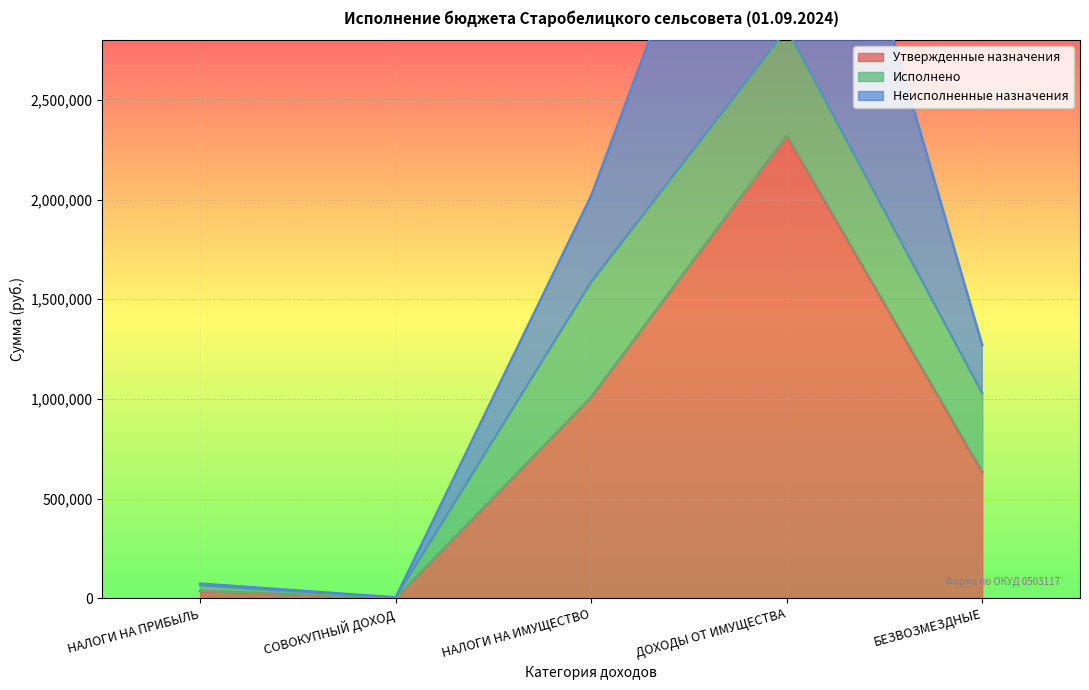

True or false: Утвержденные назначения has a value of 635241.0 at БЕЗВОЗМЕЗДНЫЕ.

True